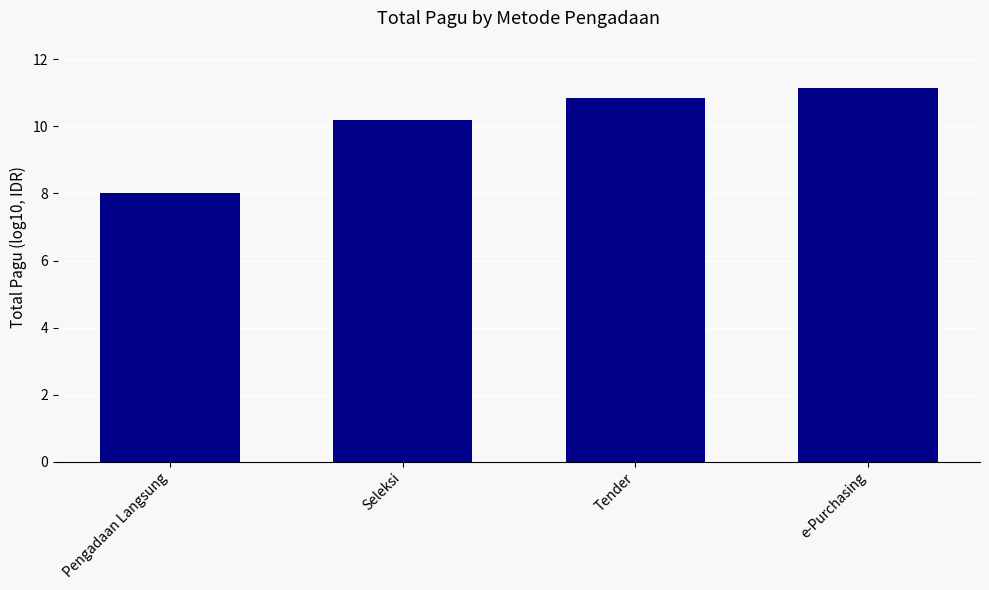

What is the ratio of the value at Tender to the value at Seleksi?

1.1